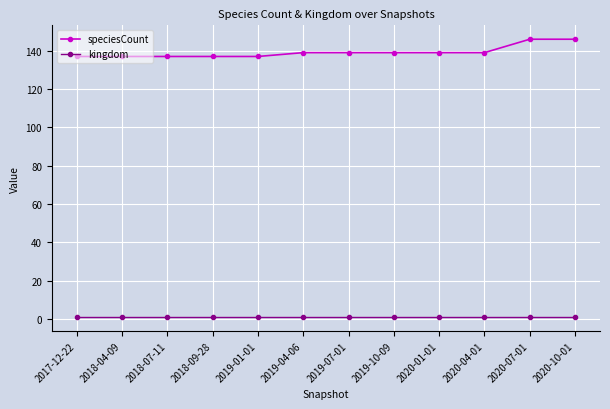

What is the average value of the kingdom series?

1